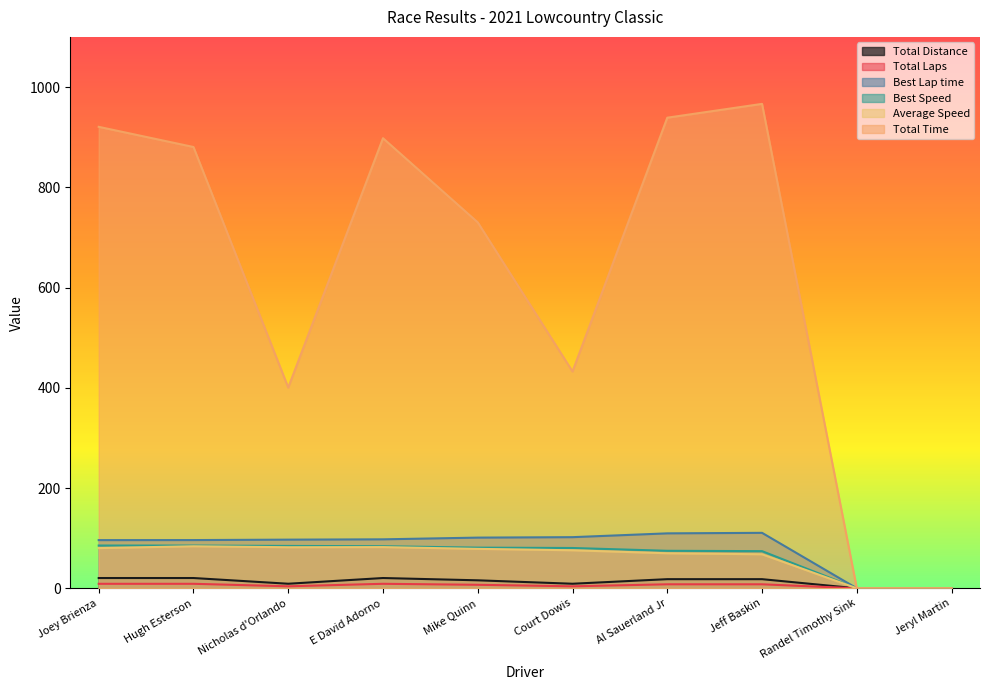

True or false: Total Distance and Total Time cross at least once.

False